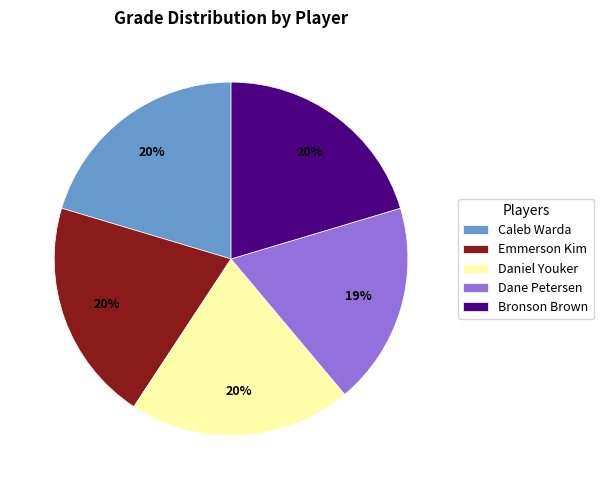

Is the sum of Dane Petersen and Daniel Youker greater than half?

No